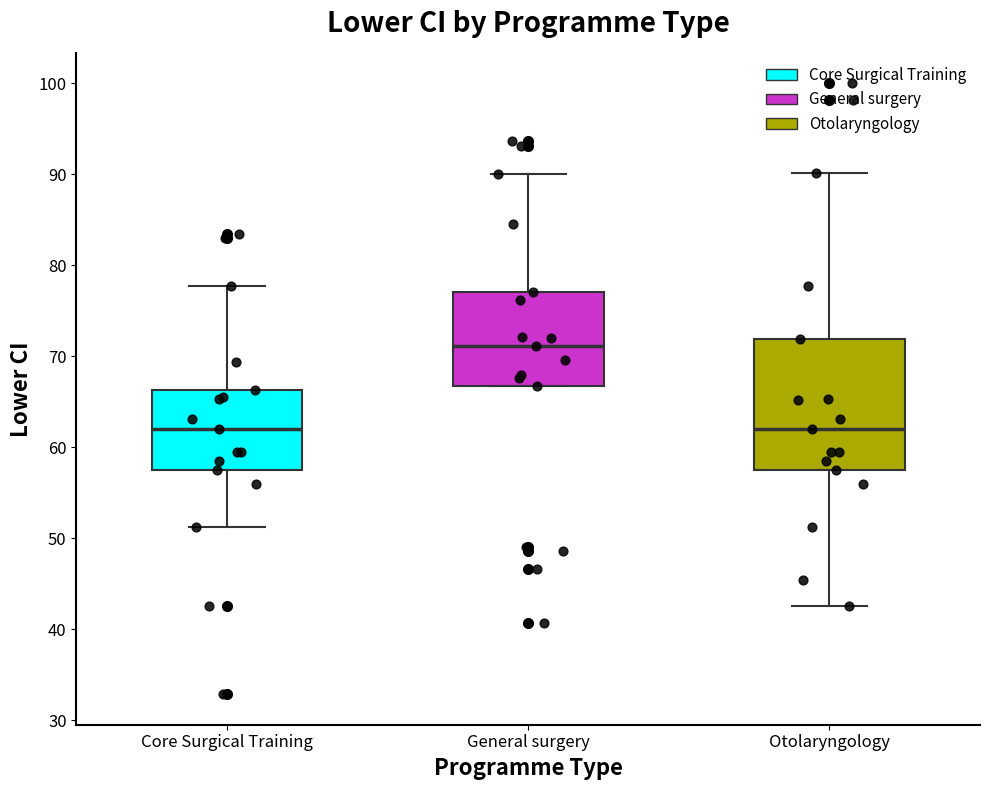

Reading left to right, read every box against the y-axis: the position of its median line, the range the box covers, and the ends of its whiskers. The values are not printed on the chart, so give them approximately, as read against the axis.

Core Surgical Training: median 62, box 57 to 66, whiskers 51 to 78
General surgery: median 71, box 67 to 77, whiskers 67 to 90
Otolaryngology: median 62, box 57 to 72, whiskers 43 to 90